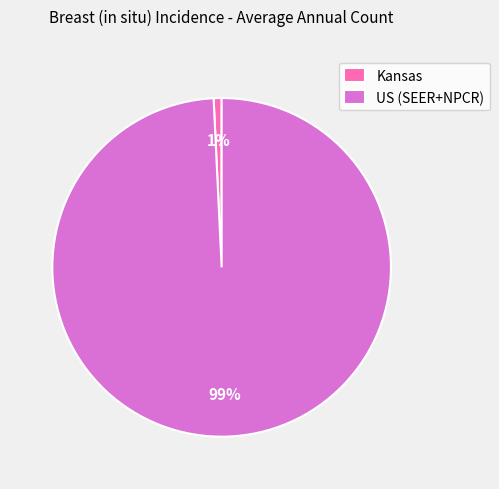

What percentage is the Kansas slice, to the nearest percent?

1%